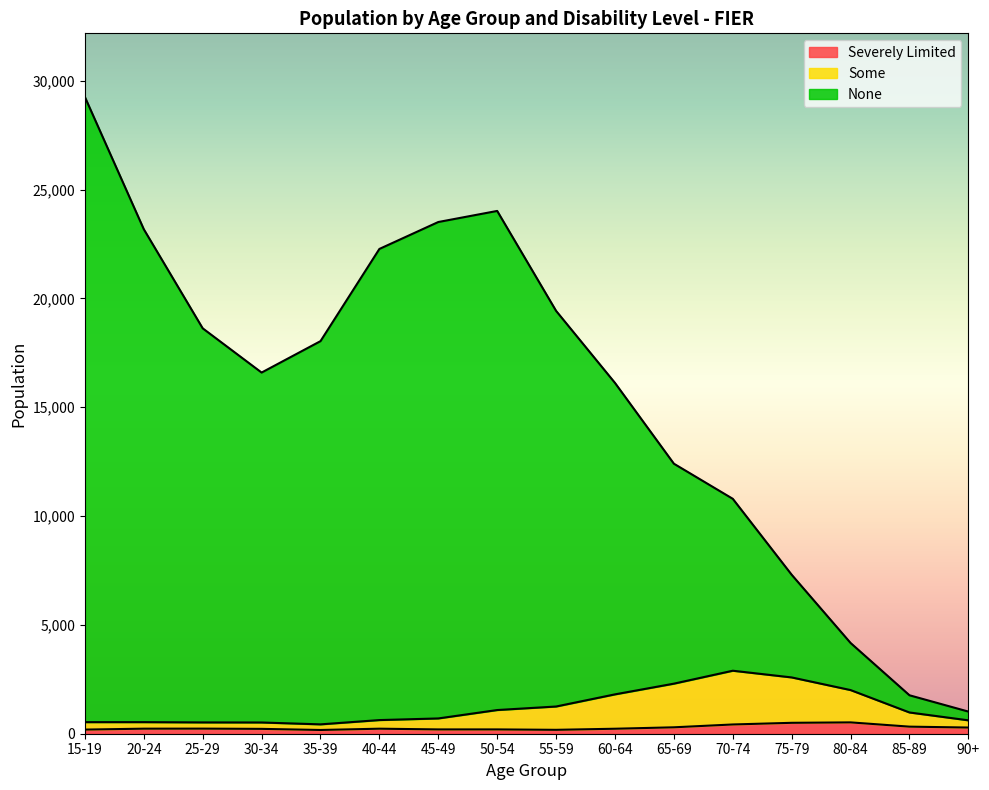

Which category has the highest value in the Some series?

70-74